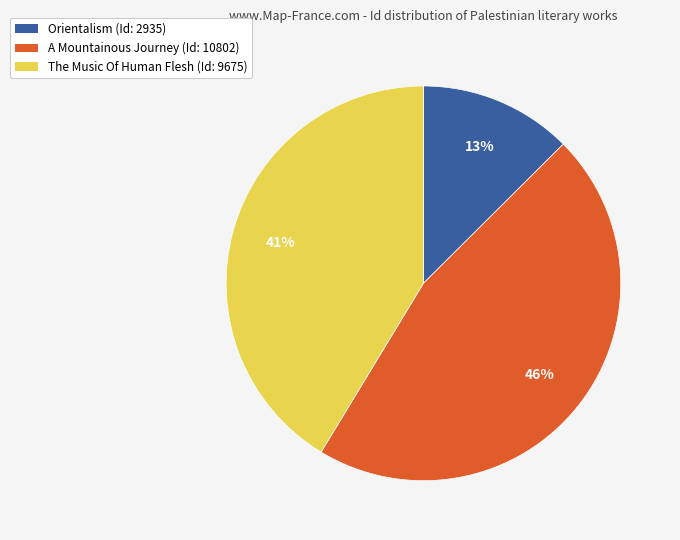

What percentage is the The Music Of Human Flesh (Id: 9675) slice, to the nearest percent?

41%